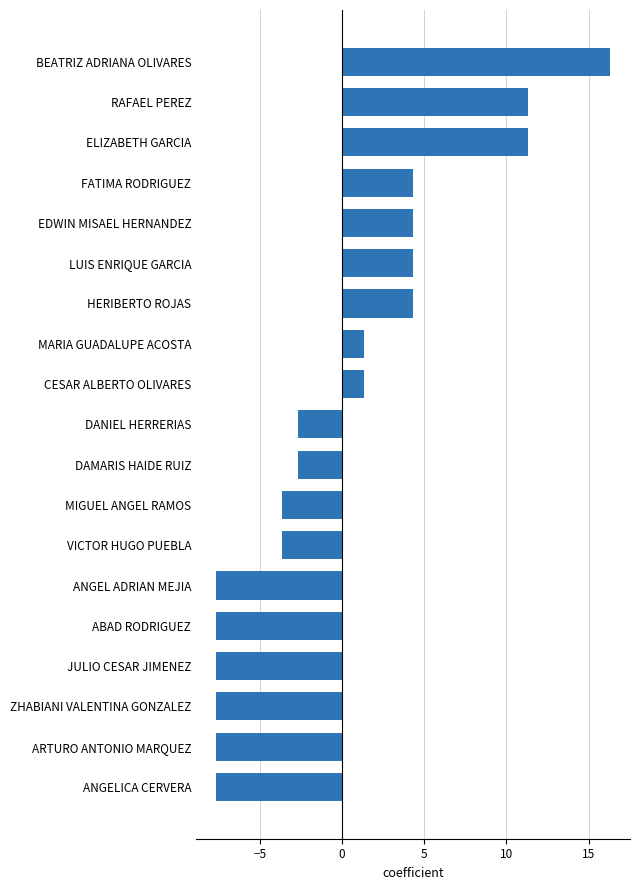

Does the chart contain stacked bars?

No